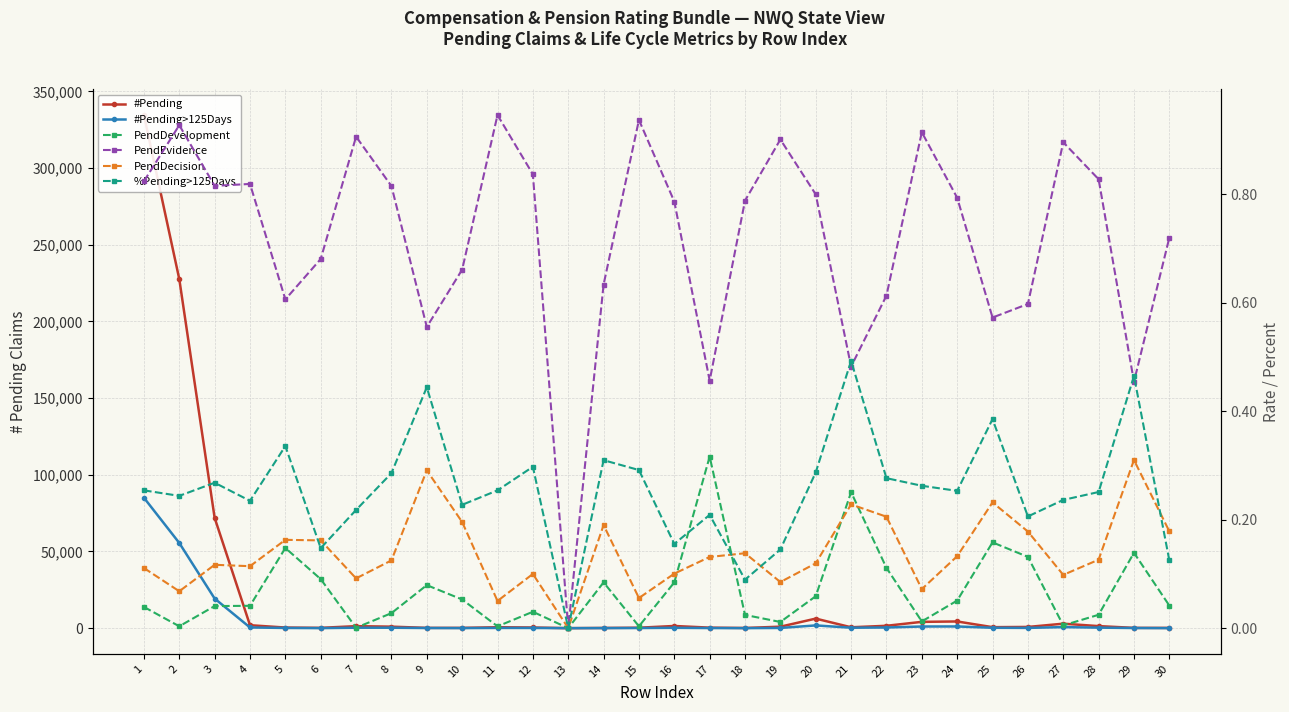

True or false: %Pending>125Days has more than 2 points higher than both neighbors.

True